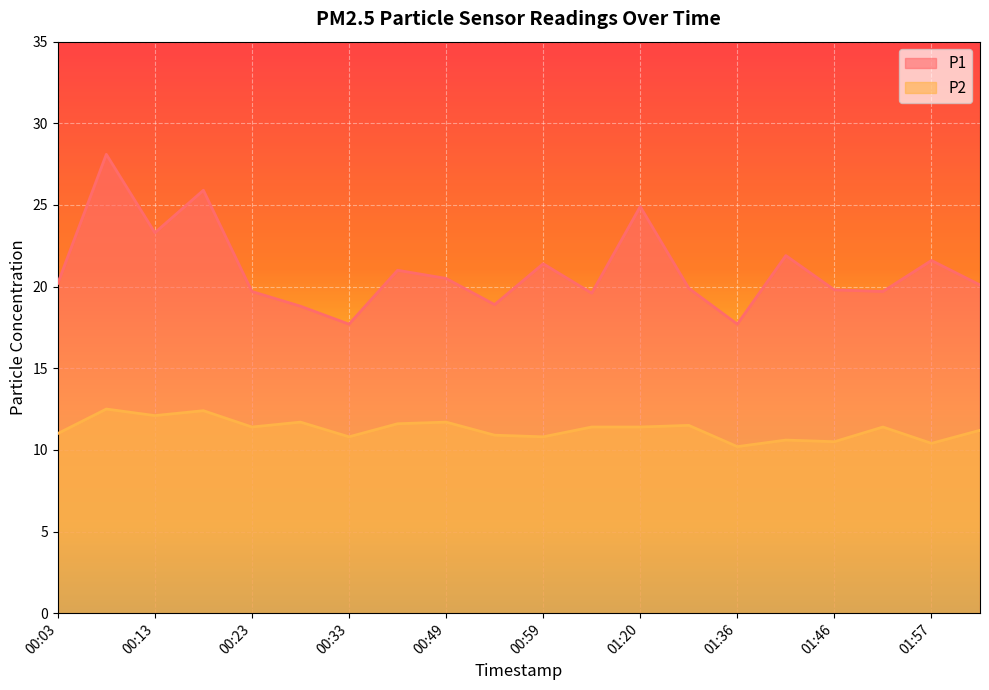

List the labels in order of P2 value, largest first.

00:08, 00:18, 00:13, 00:28, 00:49, 00:38, 01:31, 00:23, 01:04, 01:20, 01:52, 02:02, 00:03, 00:54, 00:33, 00:59, 01:41, 01:46, 01:57, 01:36